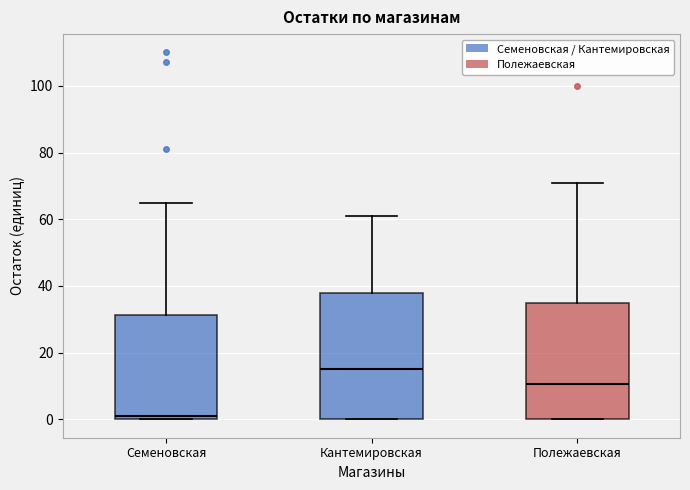

Reading left to right, transcribe this box plot: for each box, give where its median line is, the range the box spans, and where its two whiskers end, as read against the y-axis. The values are not printed on the chart, so give them approximately, as read against the axis.

Семеновская: median 2, box 0 to 32, whiskers 0 to 66
Кантемировская: median 16, box 0 to 38, whiskers 0 to 62
Полежаевская: median 10, box 0 to 36, whiskers 0 to 72